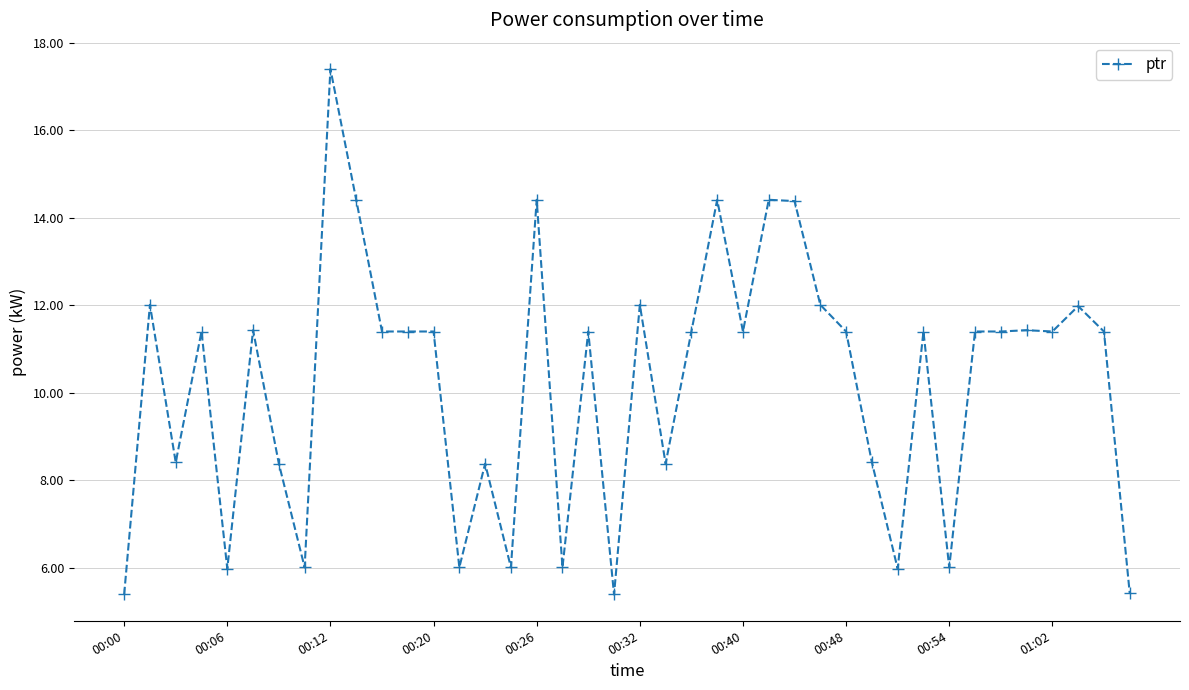

What is the maximum value shown in the chart?

17.4